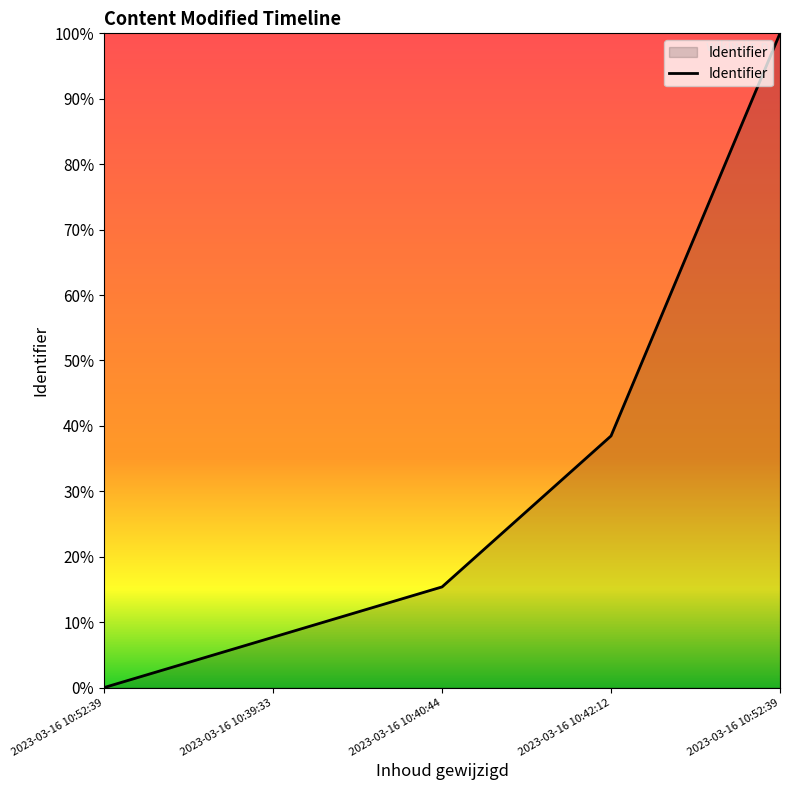

Is it true that the value at 2023-03-16 10:39:33 is 0.1?

False